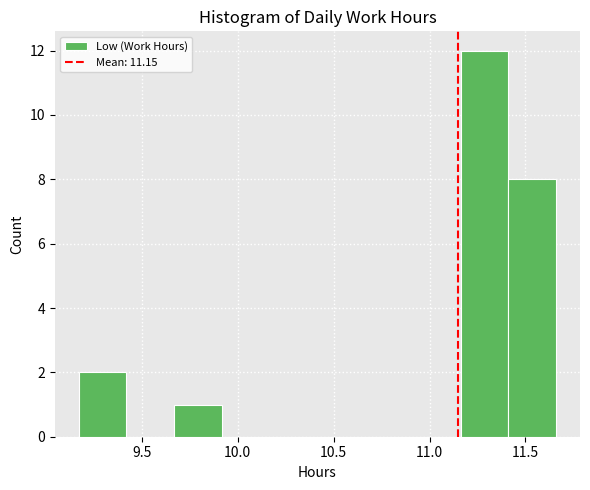

Reading left to right, list every bar in this chart as the range it spans on the x-axis followed by its height. Neither the bar edges nor the heights are printed on the chart, so give them approximately, as read against the axes.

9.15 to 9.40: 2
9.40 to 9.65: 0
9.65 to 9.90: 1
9.90 to 10.15: 0
10.15 to 10.40: 0
10.40 to 10.65: 0
10.65 to 10.90: 0
10.90 to 11.15: 0
11.15 to 11.40: 12
11.40 to 11.65: 8